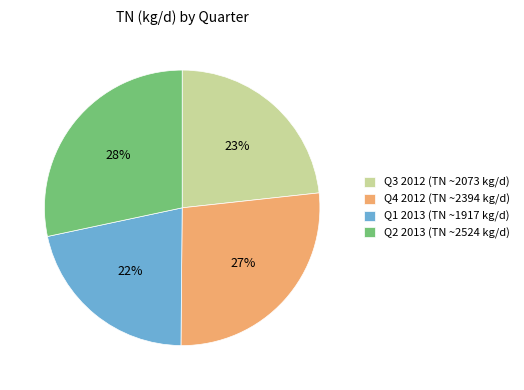

To the nearest percent, what is the difference between the Q2 2013 (TN ~2524 kg/d) and Q4 2012 (TN ~2394 kg/d) slice percentages?

1%